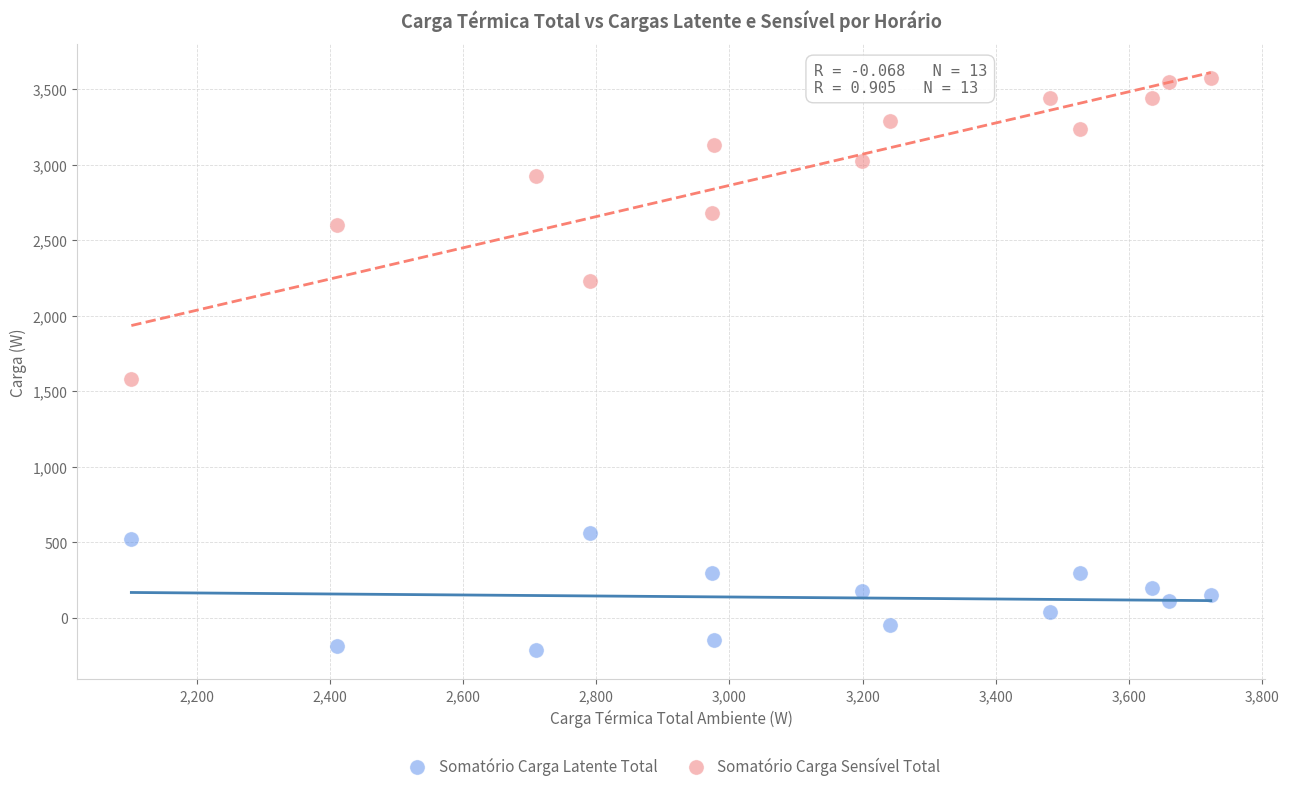

Across all data points, what is the range of Y values (max minus min)?

3789.8